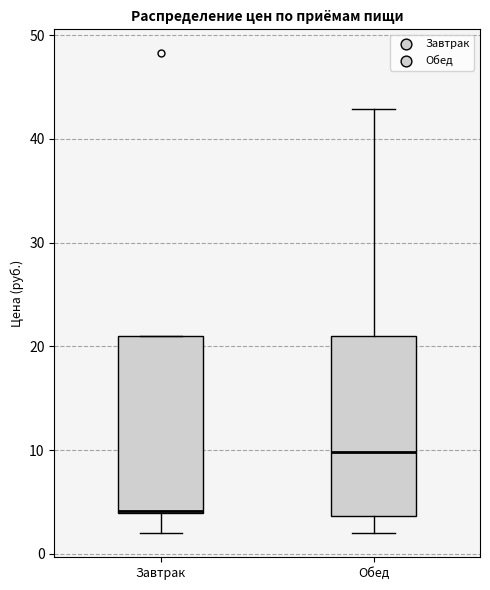

Where is the lower edge of the box for Обед on the y-axis? The values are not printed on the chart, so give them approximately, as read against the axis.

4